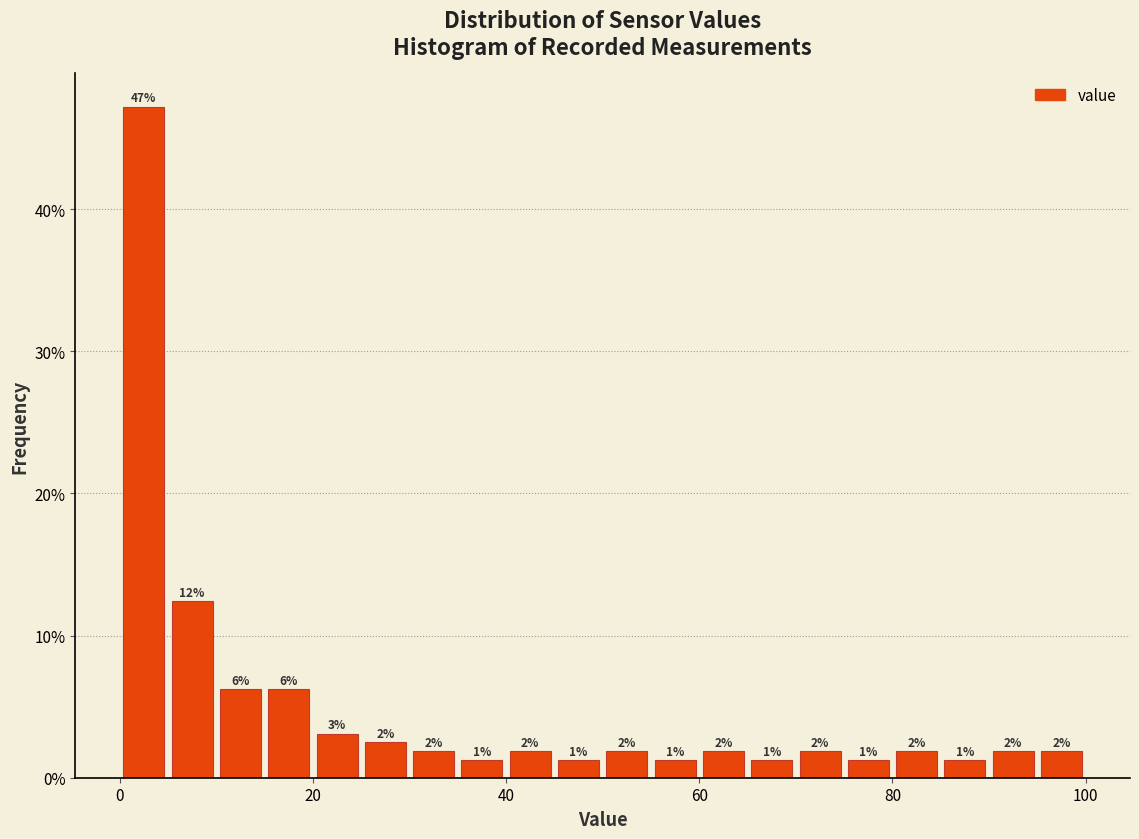

Read against the x-axis, roughly where is the centre of the tallest bar?

2